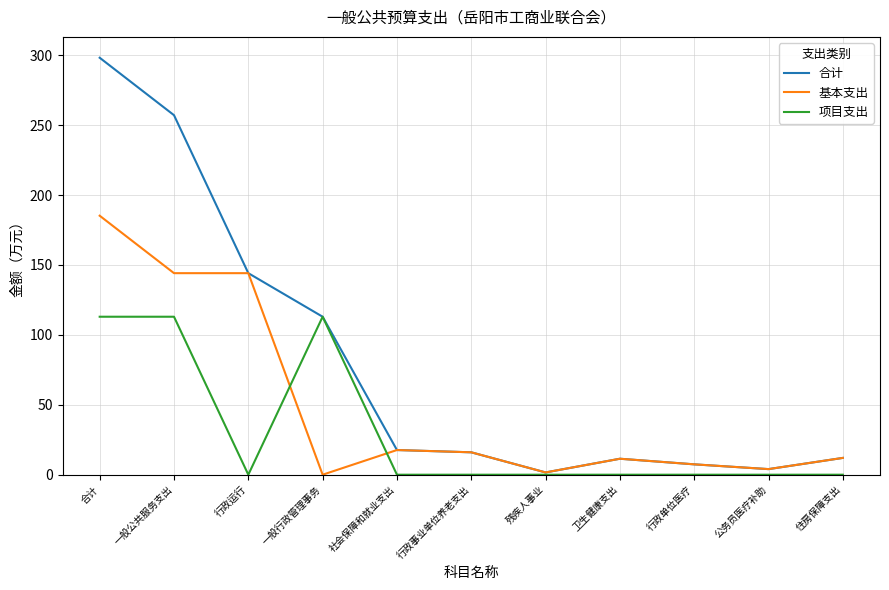

Is the value of 基本支出 at 行政事业单位养老支出 greater than the value of 合计 at 住房保障支出?

Yes